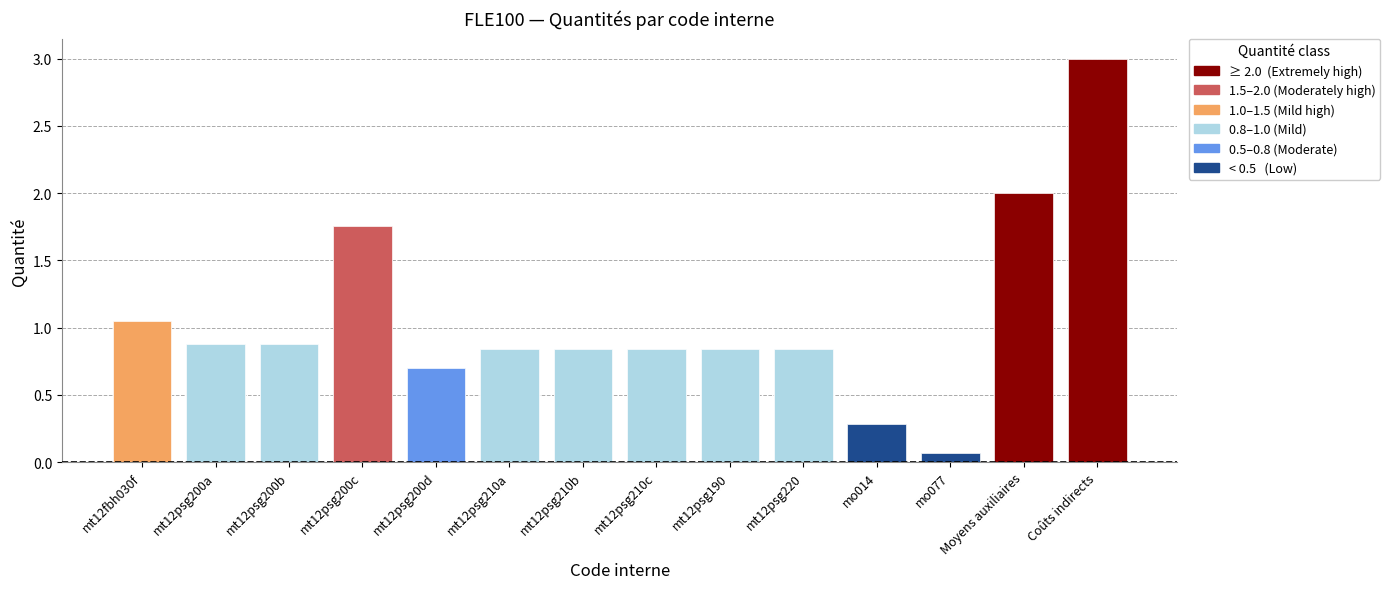

Reading left to right, list all the values displayed in this chart.

mt12fbh030f=1.1	mt12psg200a=0.9	mt12psg200b=0.9	mt12psg200c=1.8	mt12psg200d=0.7	mt12psg210a=0.8	mt12psg210b=0.8	mt12psg210c=0.8	mt12psg190=0.8	mt12psg220=0.8	mo014=0.3	mo077=0.1	Moyens auxiliaires=2.0	Coûts indirects=3.0